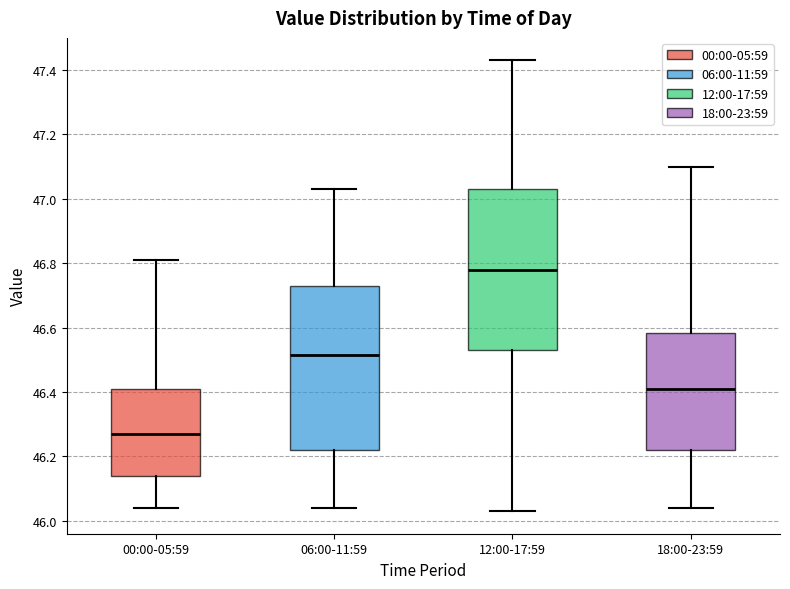

Where does the median line of the box for 18:00-23:59 sit on the y-axis? The values are not printed on the chart, so give them approximately, as read against the axis.

46.42